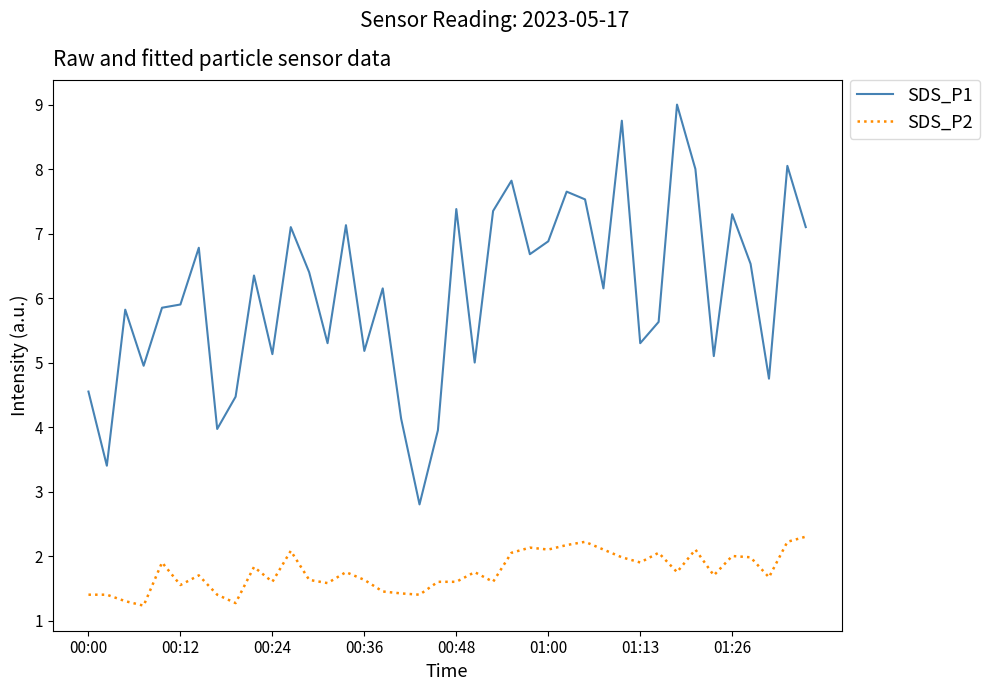

Which series has the widest spread of values?

SDS_P1